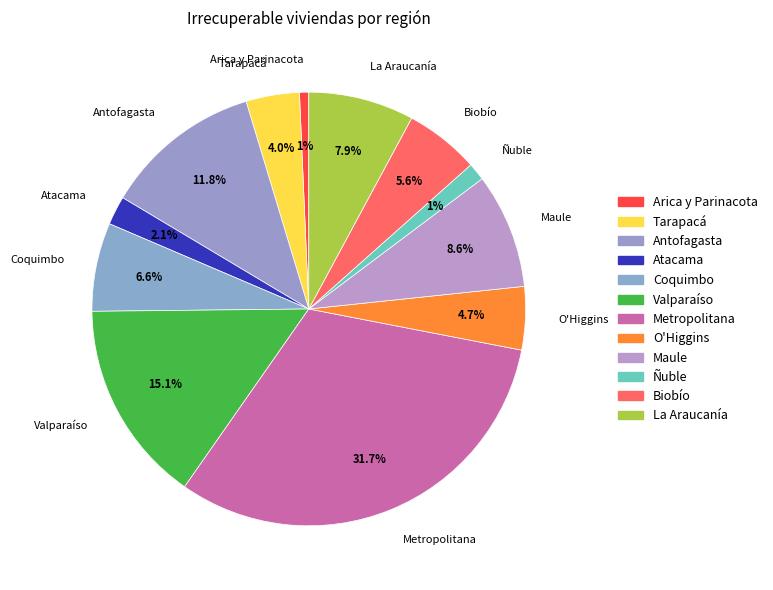

Rank the categories by value from highest to lowest.

Metropolitana, Valparaíso, Antofagasta, Maule, La Araucanía, Coquimbo, Biobío, O'Higgins, Tarapacá, Atacama, Ñuble, Arica y Parinacota